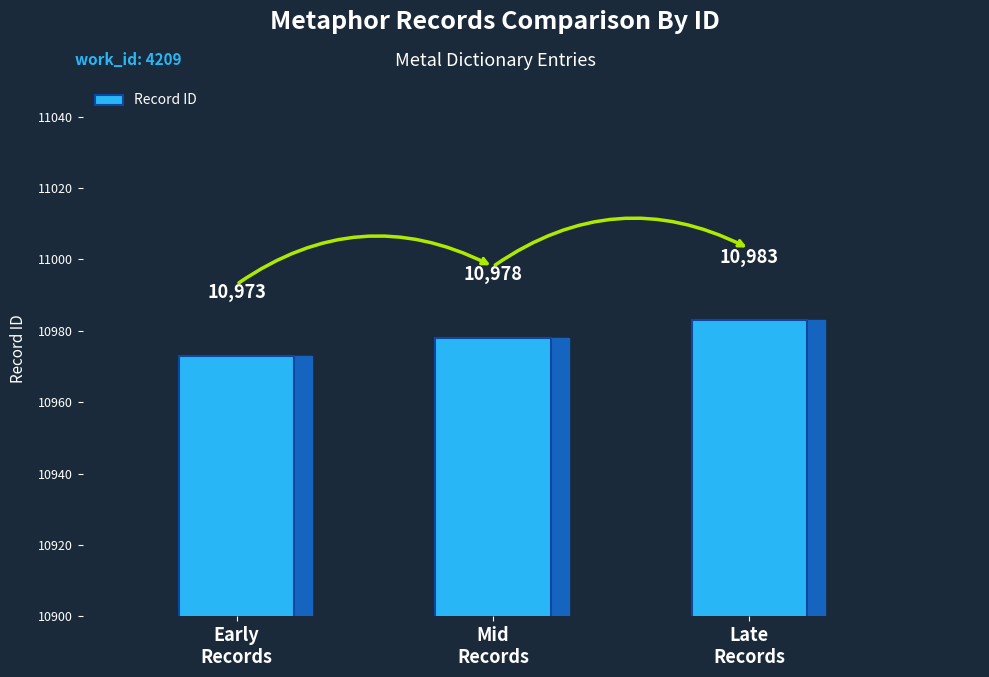

Reading right to left, extract all data points from this chart.

10983	10978	10973